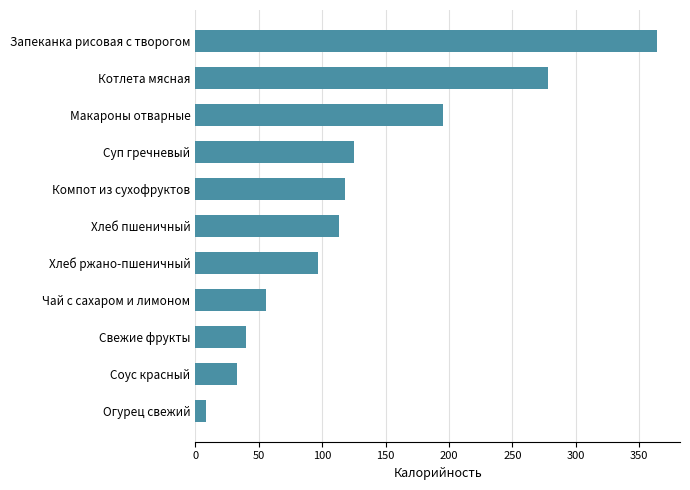

How many data points does each series have?

11